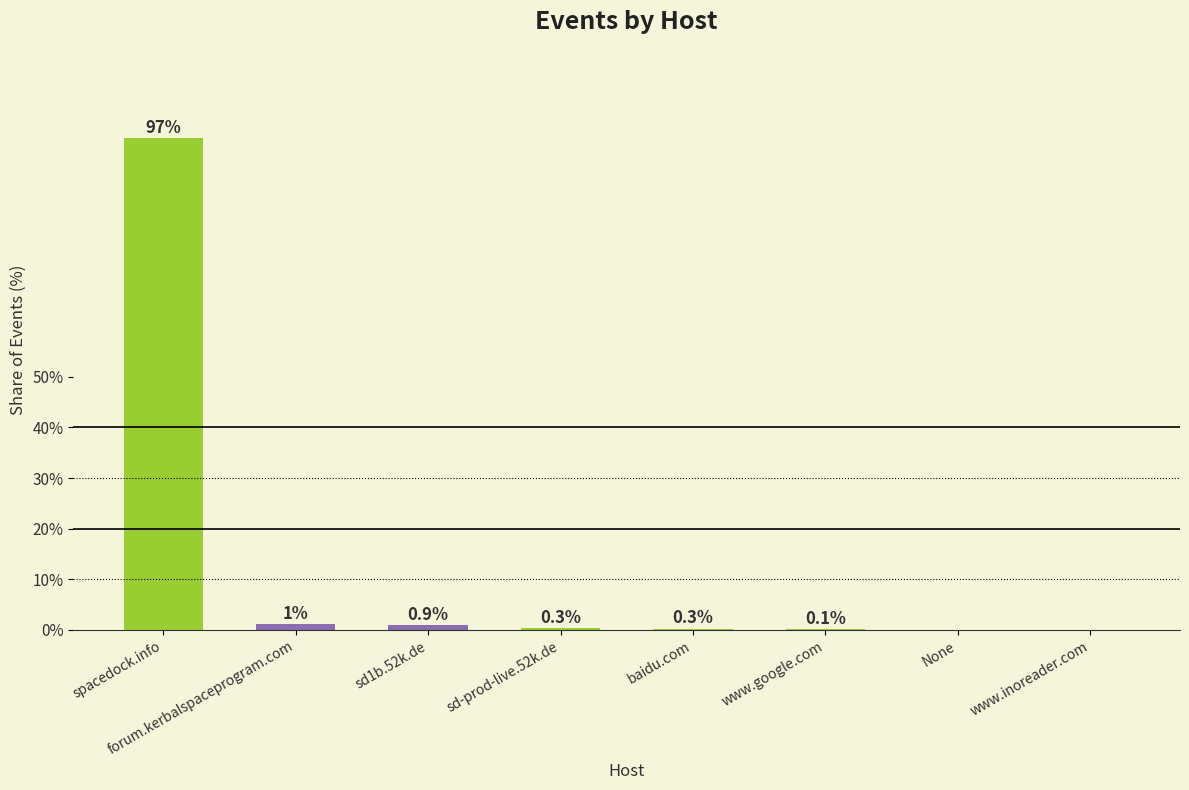

Which has a higher value, baidu.com or None?

baidu.com